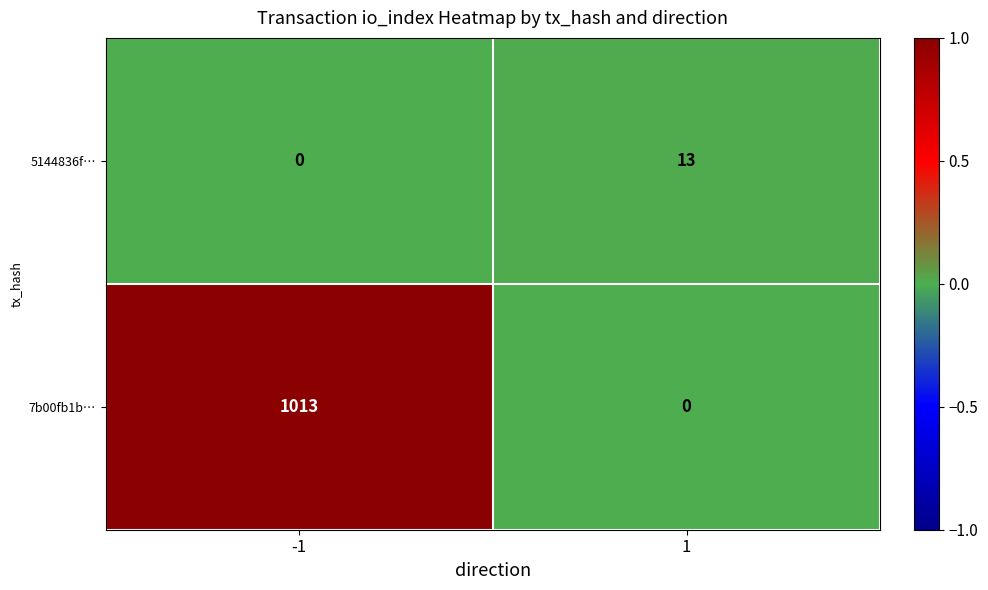

Between -1 and 1, which series saw the biggest shift?

7b00fb1b…